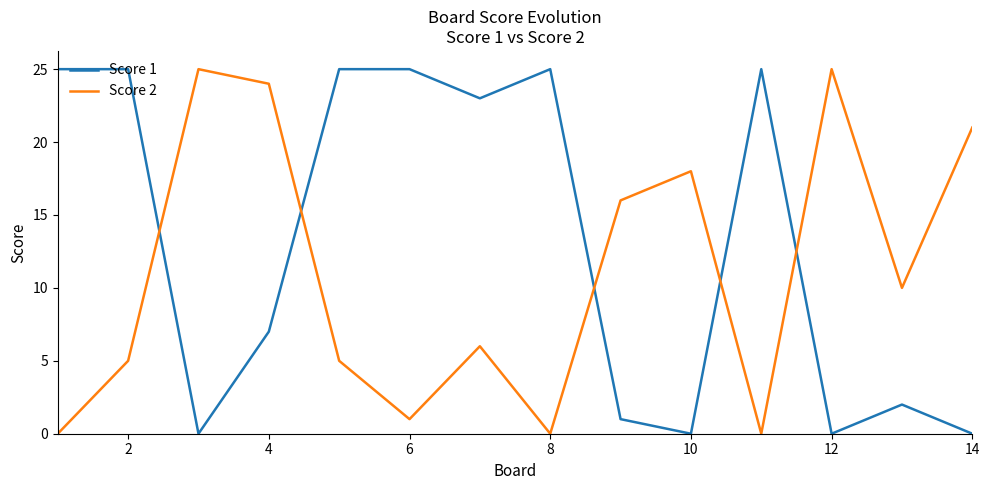

List the series in order of their overall mean, lowest first.

Score 2, Score 1